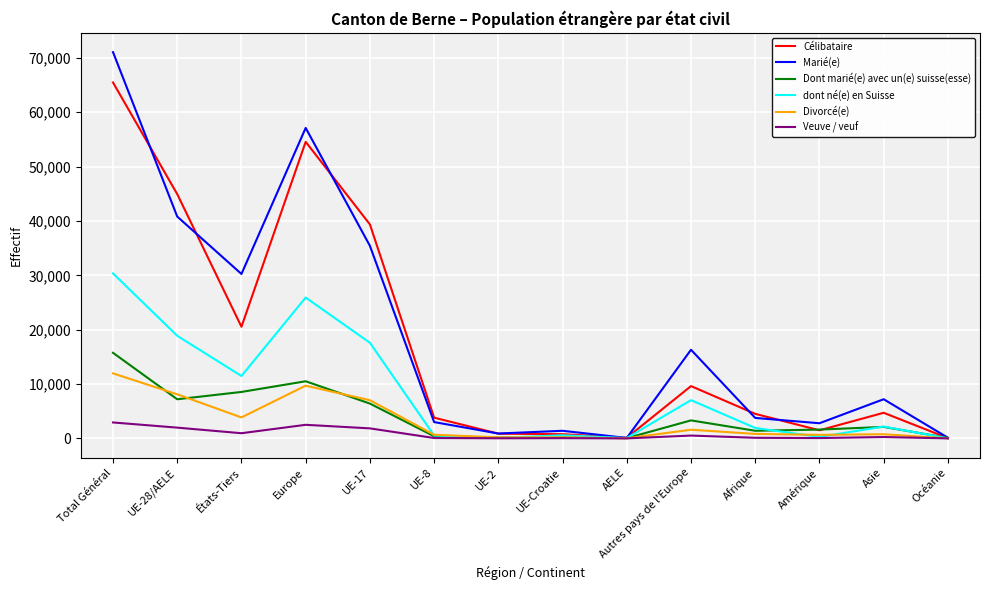

At how many categories does at least one series exceed 64473?

1